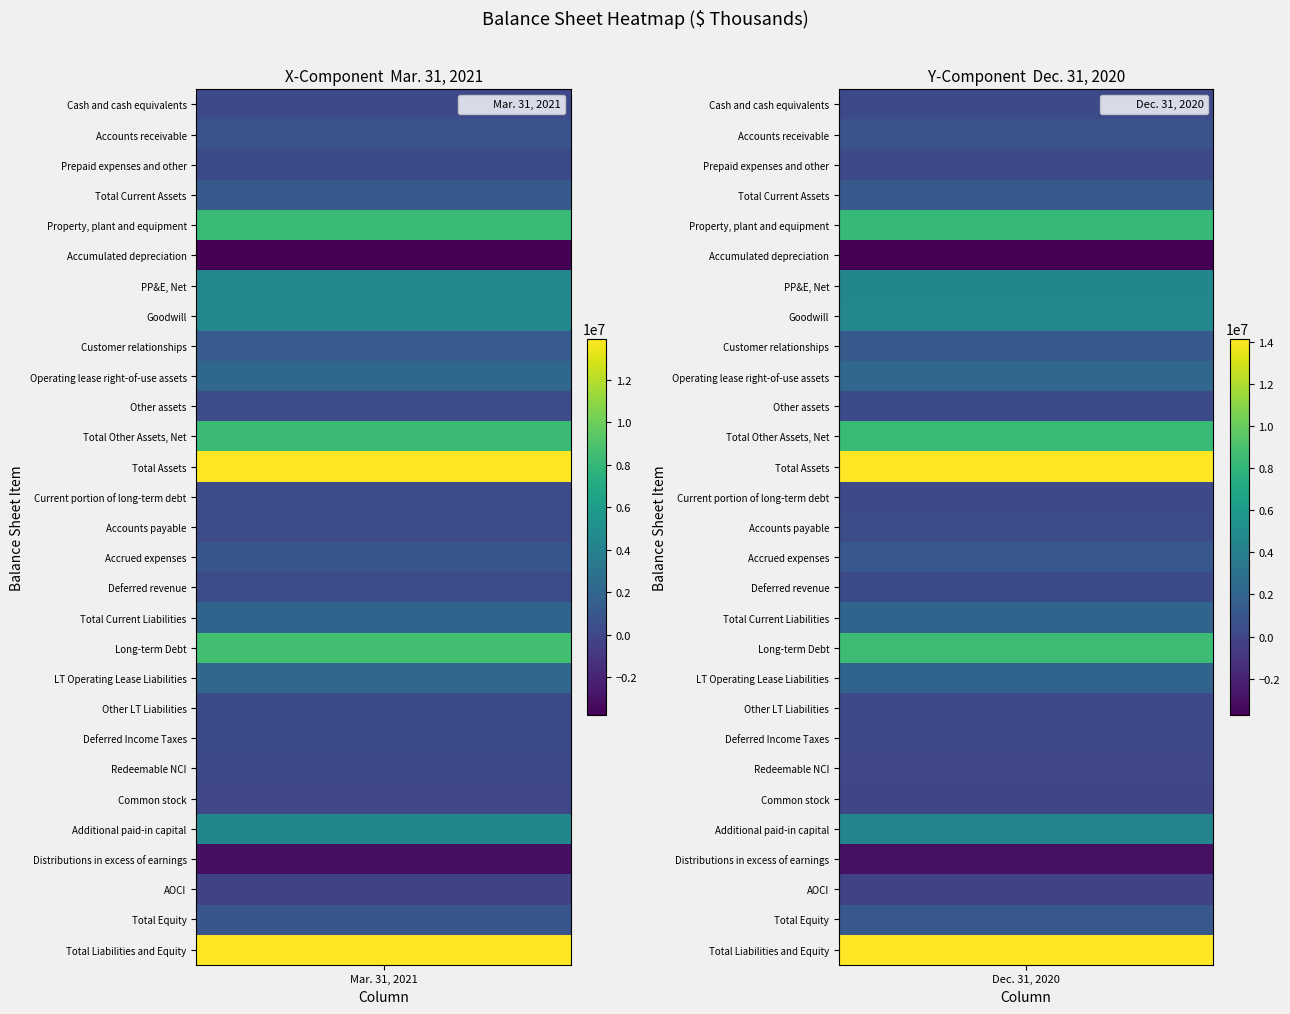

Count the number of categories in the chart.

2